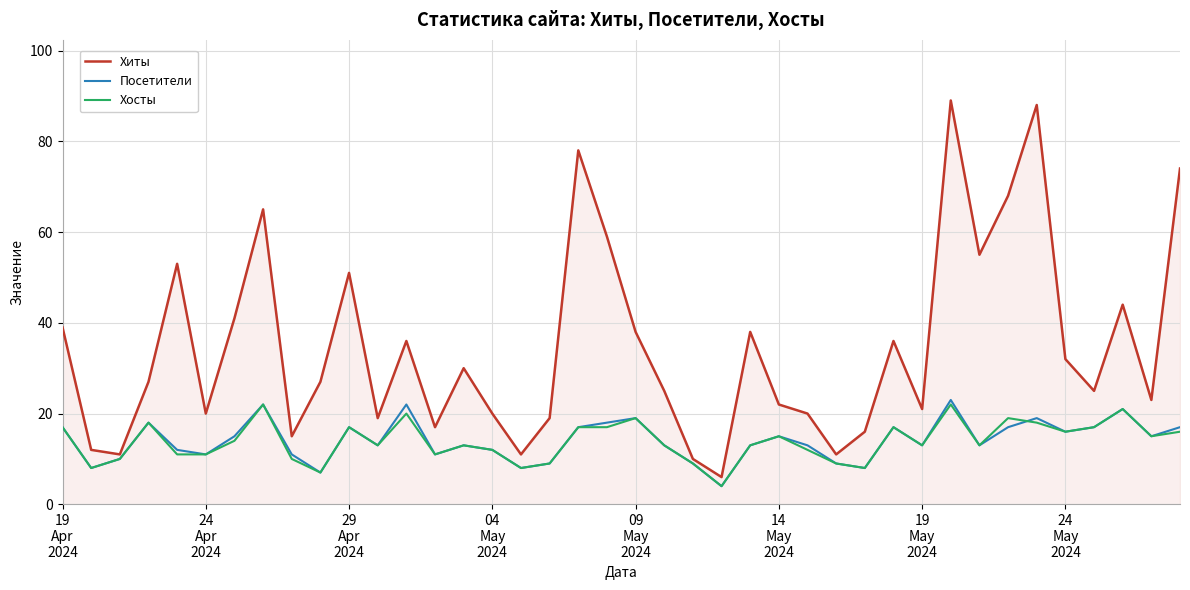

Which series has the largest total across all categories?

Хиты